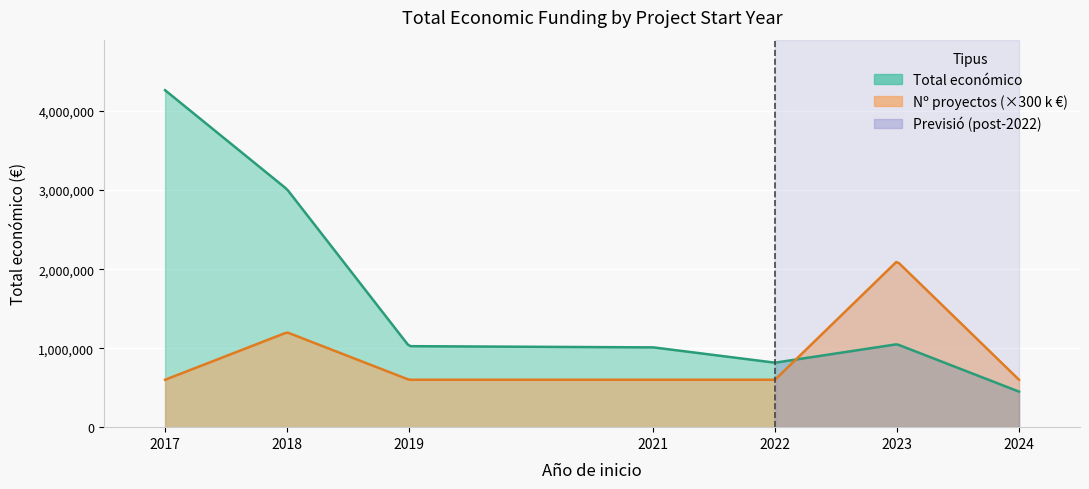

Which label corresponds to the largest value in the chart?

2017